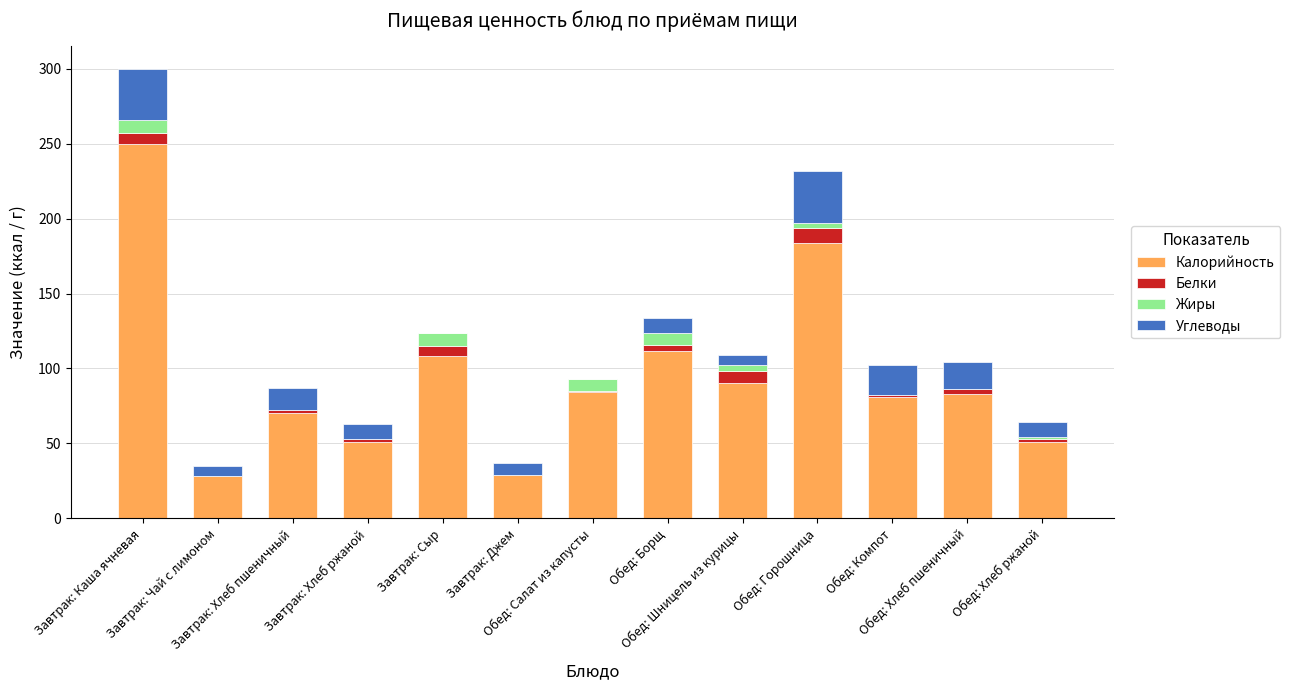

What is the sum of all Калорийность values?

1221